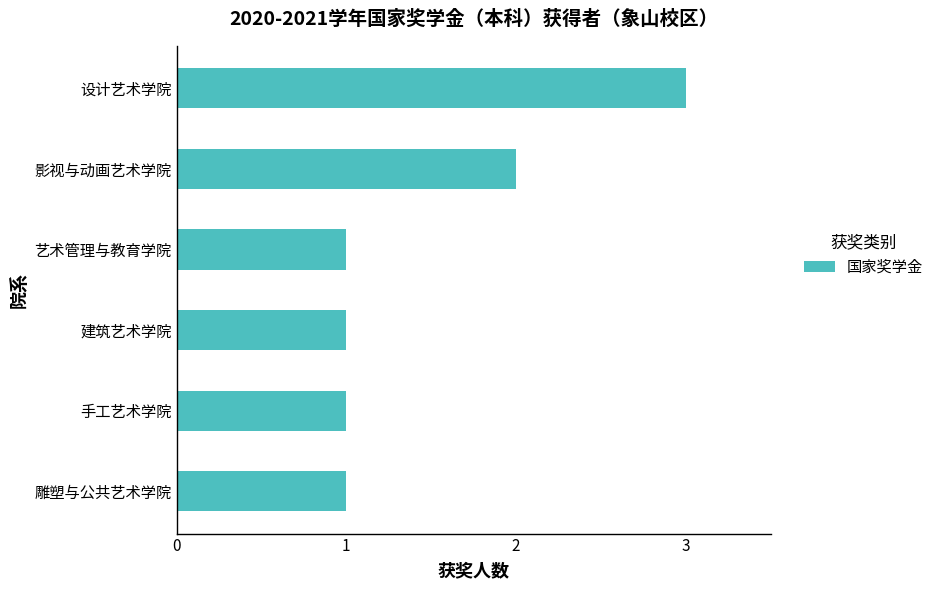

At which category does the chart reach its peak across all series?

设计艺术学院